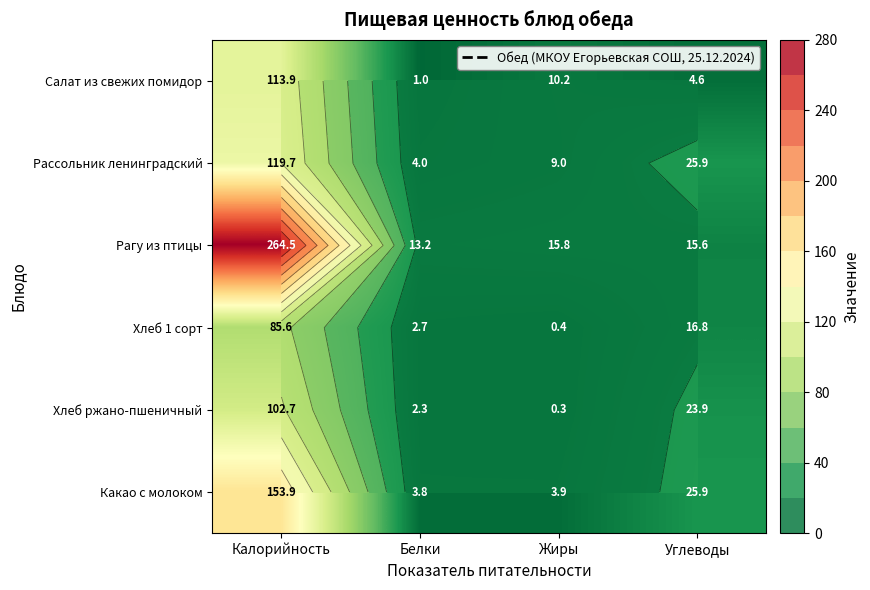

At which label is Хлеб ржано-пшеничный closest to 51?

Углеводы